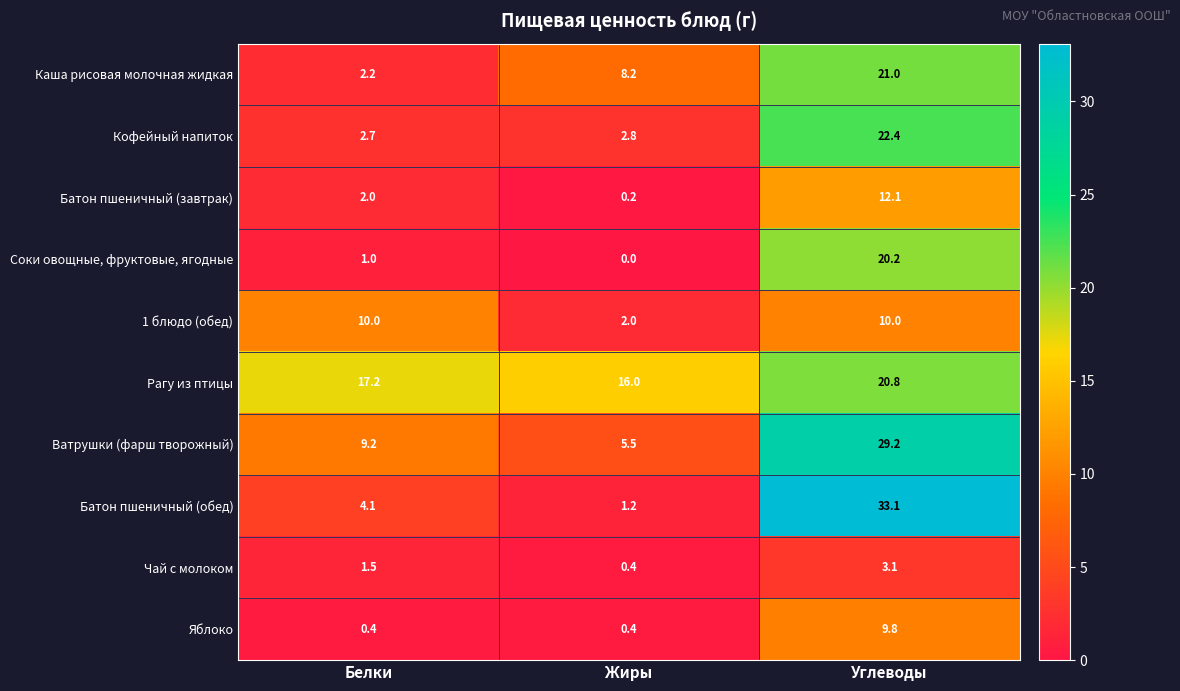

Which series has the largest total across all categories?

Рагу из птицы